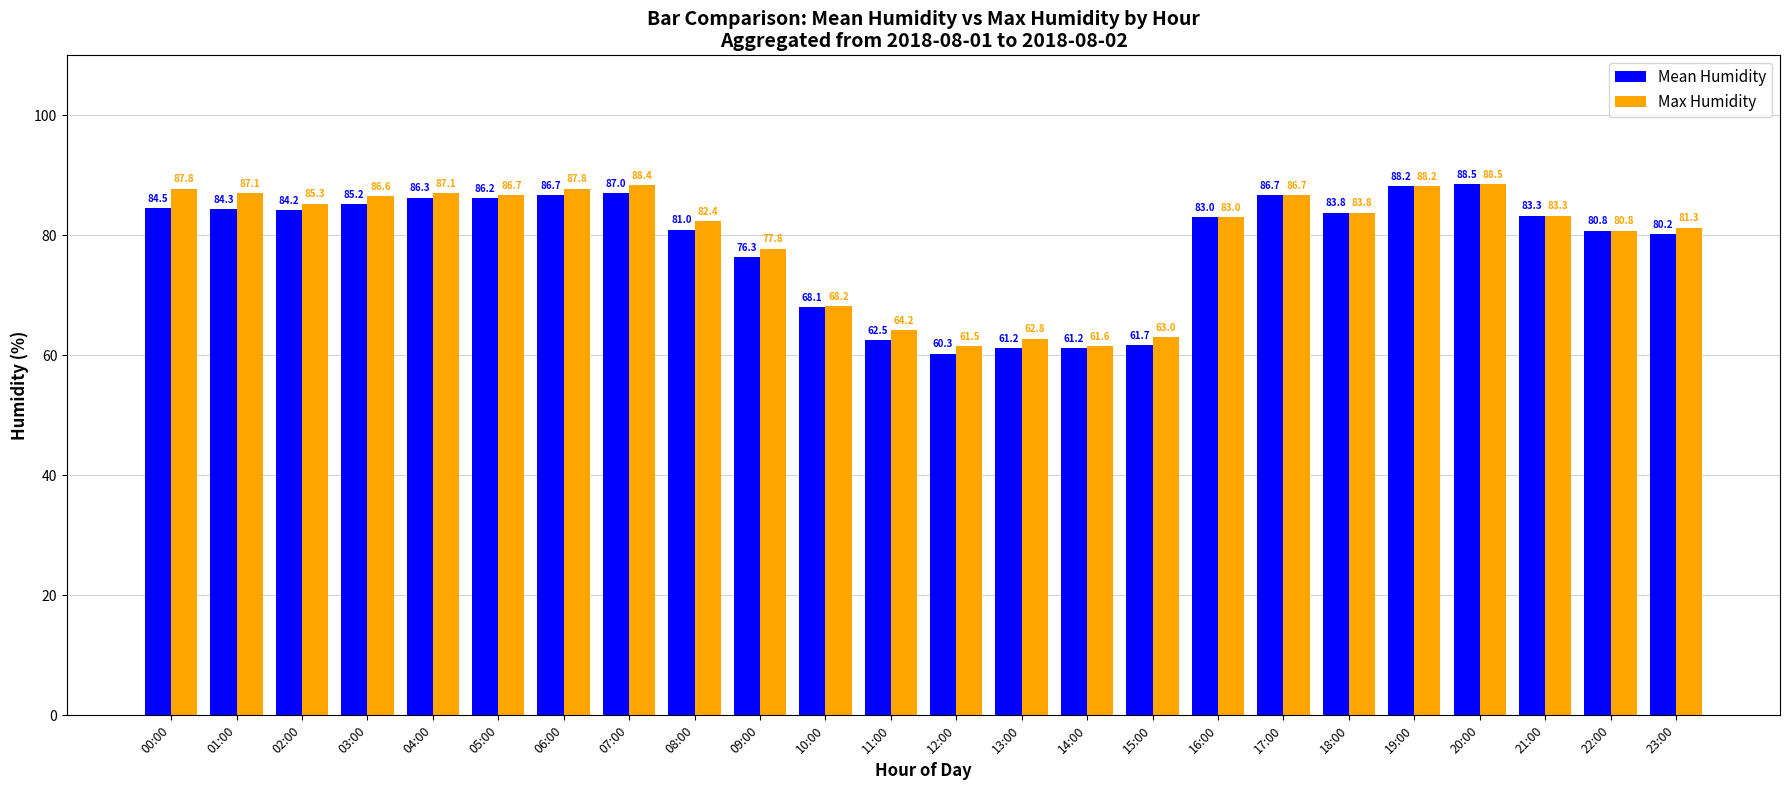

How many bars are there in total?

48